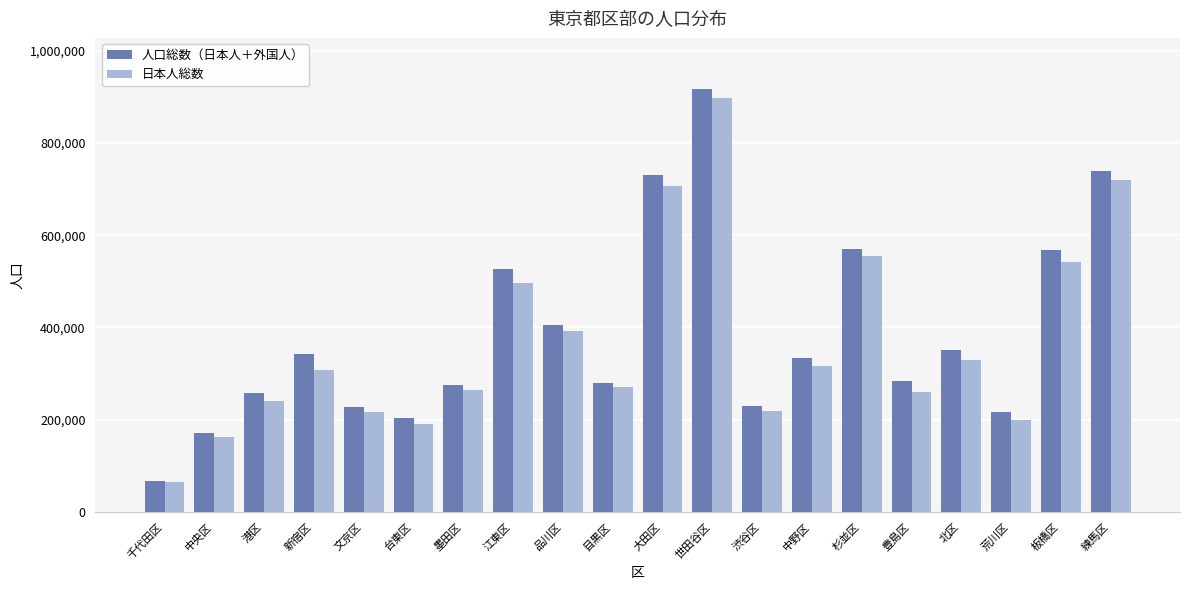

What is the label of the 2nd bar from the right?

板橋区